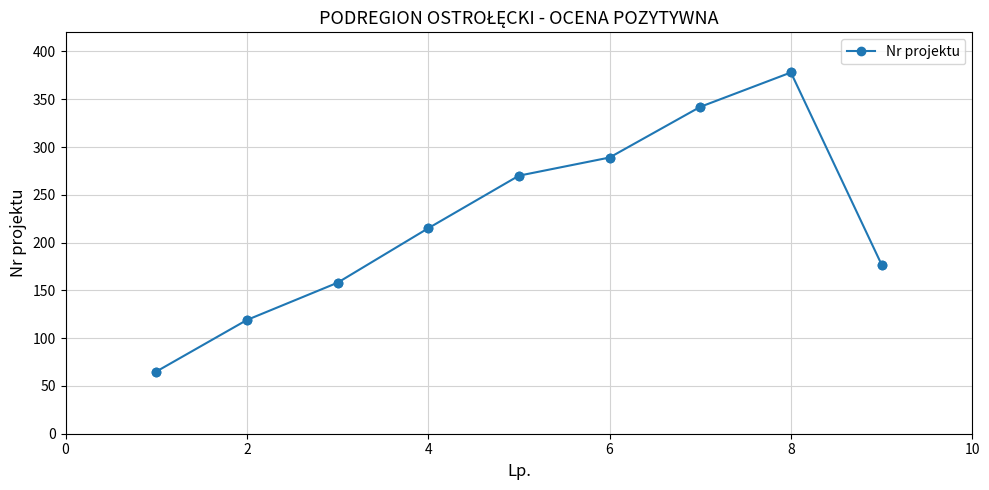

What is the average value?

224